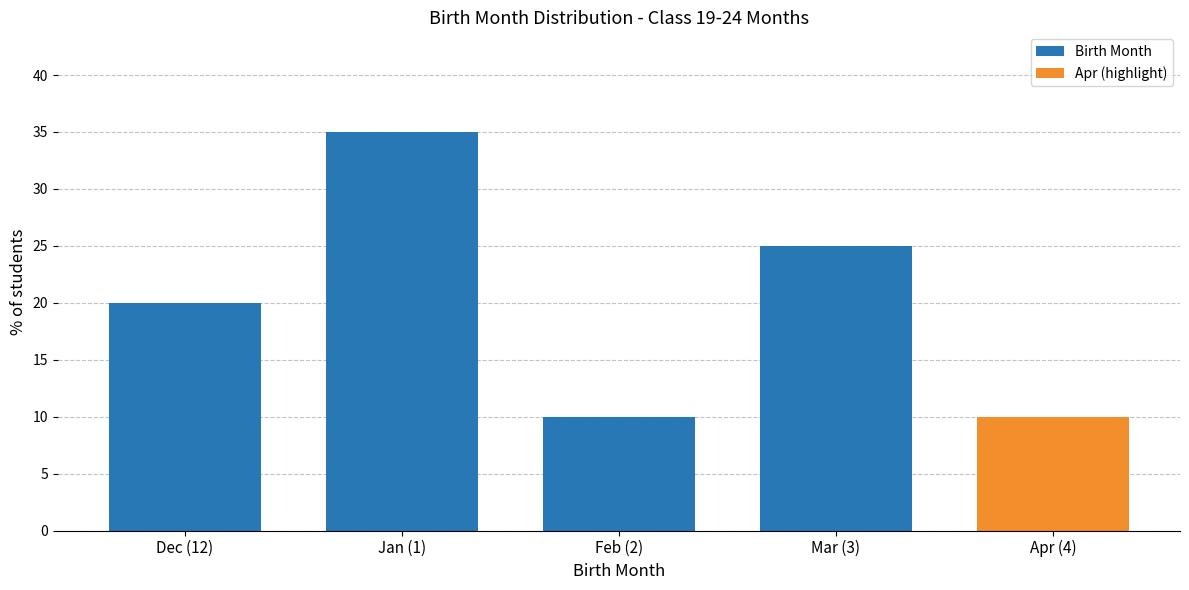

Reading right to left, transcribe all the data shown in this chart.

Apr (4)=10	Mar (3)=25	Feb (2)=10	Jan (1)=35	Dec (12)=20